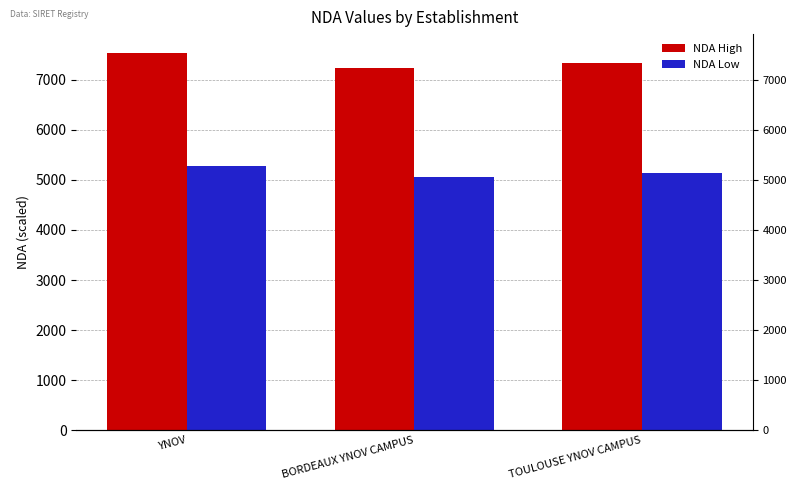

List the series in order of their overall mean, highest first.

NDA High, NDA Low